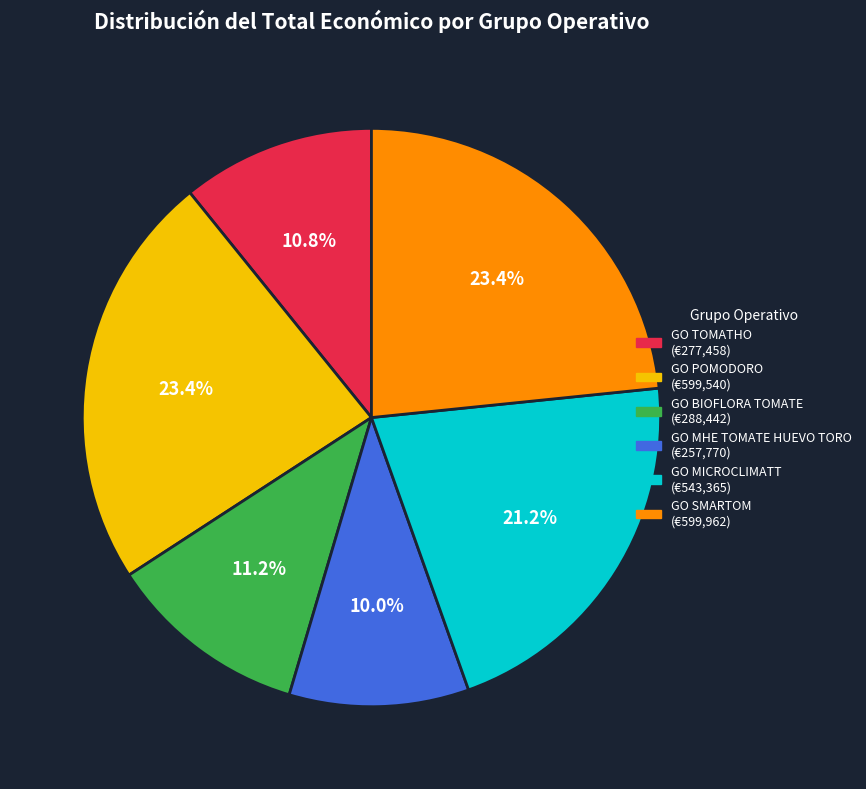

Does GO MHE TOMATE HUEVO TORO account for over 50% of the chart?

No